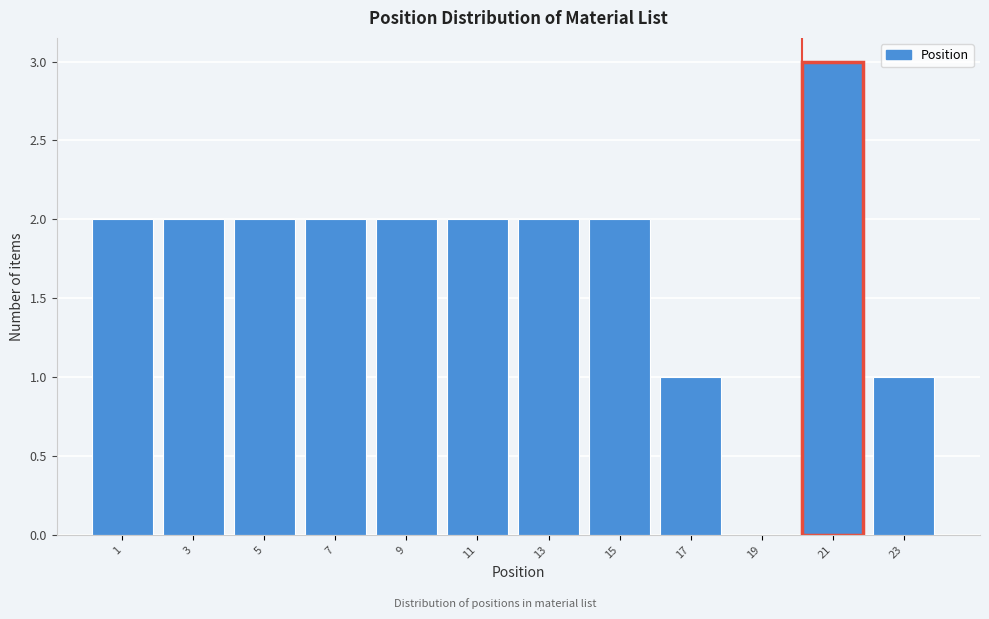

Reading left to right, list all the values displayed in this chart.

1=2	3=2	5=2	7=2	9=2	11=2	13=2	15=2	17=1	19=0	21=3	23=1